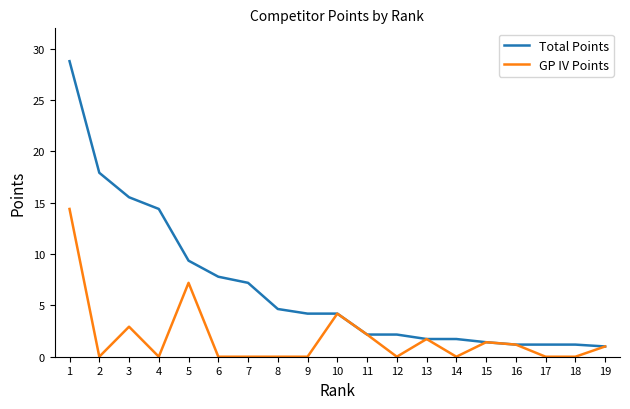

Between 6 and 10, which series saw the biggest shift?

GP IV Points